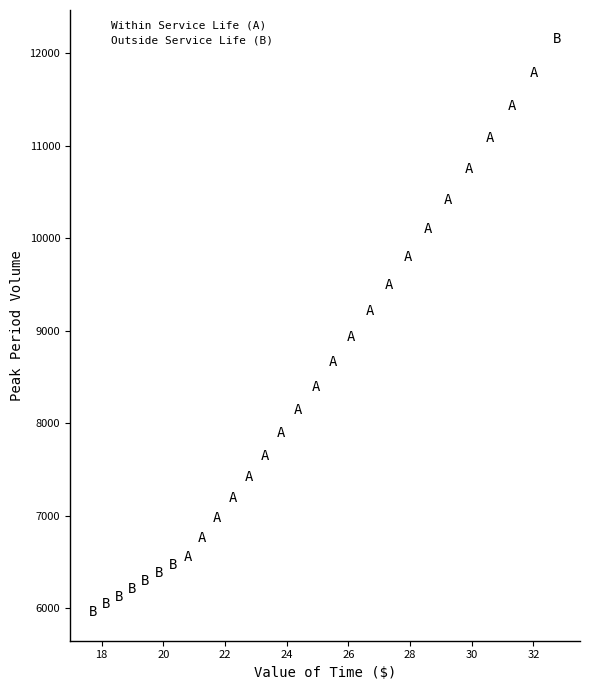

Which series contains the lowest Y value?

Outside Service Life (B)